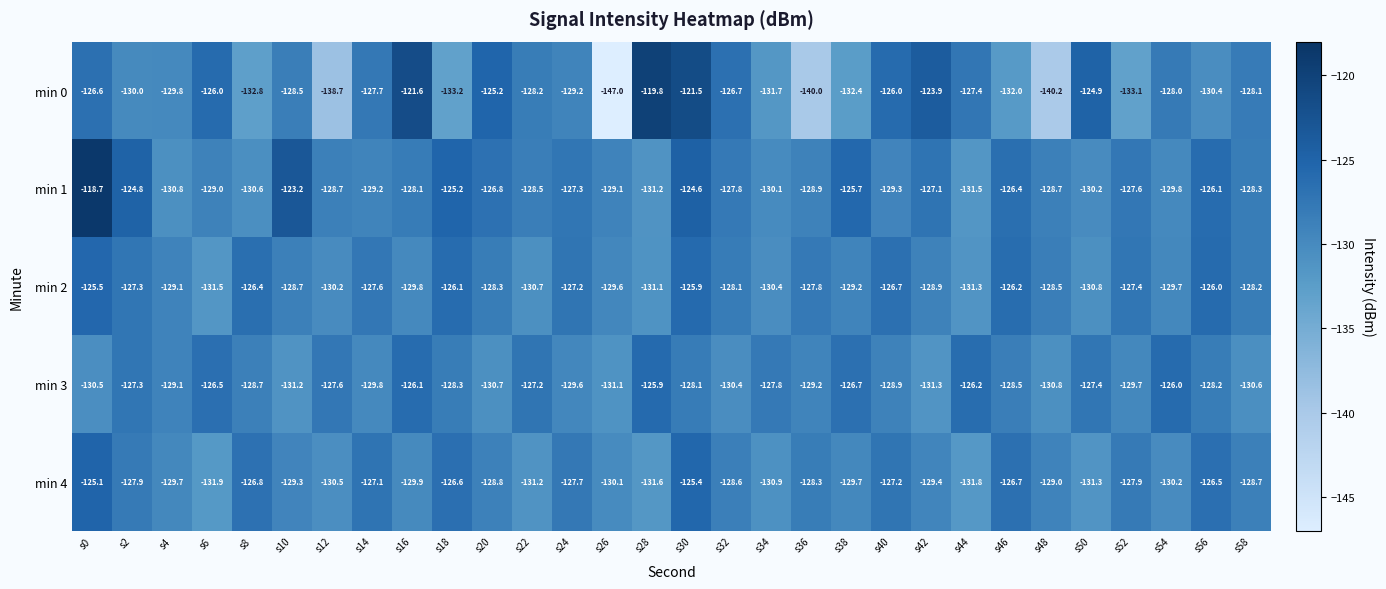

What is the sum of all min 1 values?

-3833.3